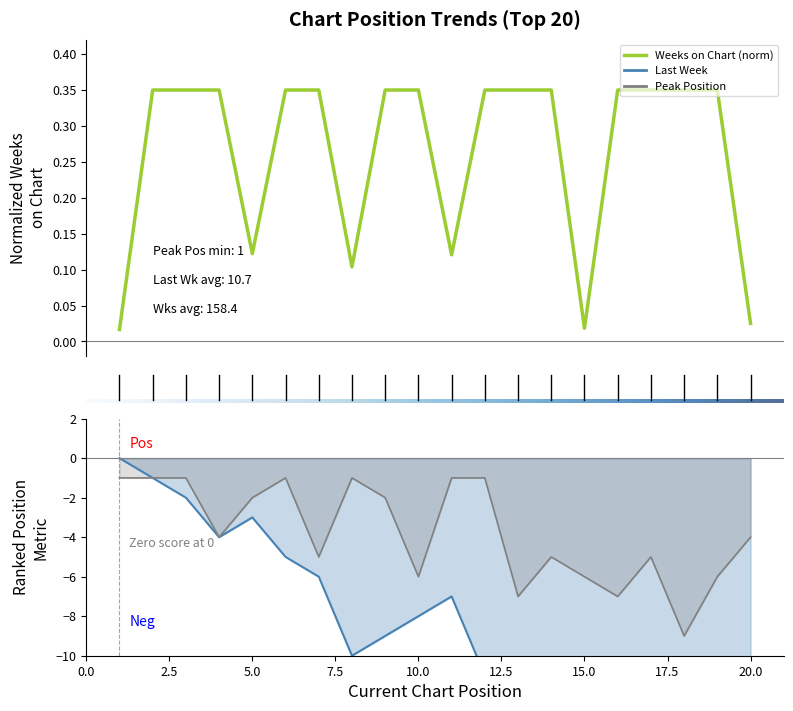

What is the difference between the maximum and minimum values in the Last Week series?

21.0